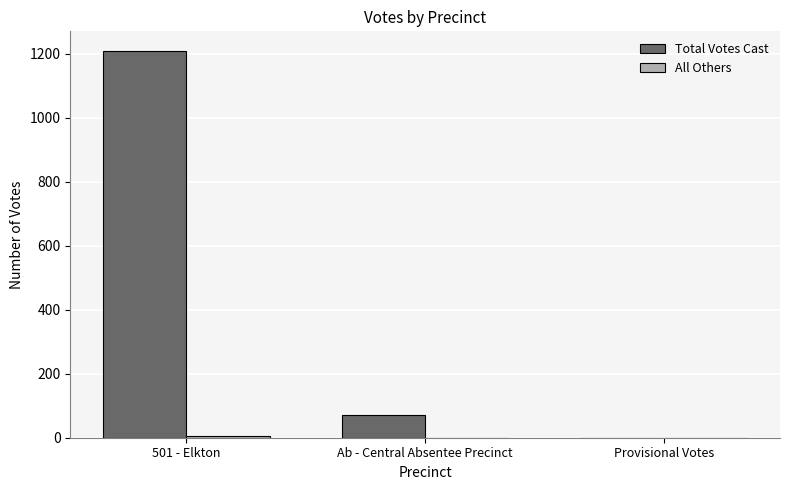

Count the number of data series in this chart.

2